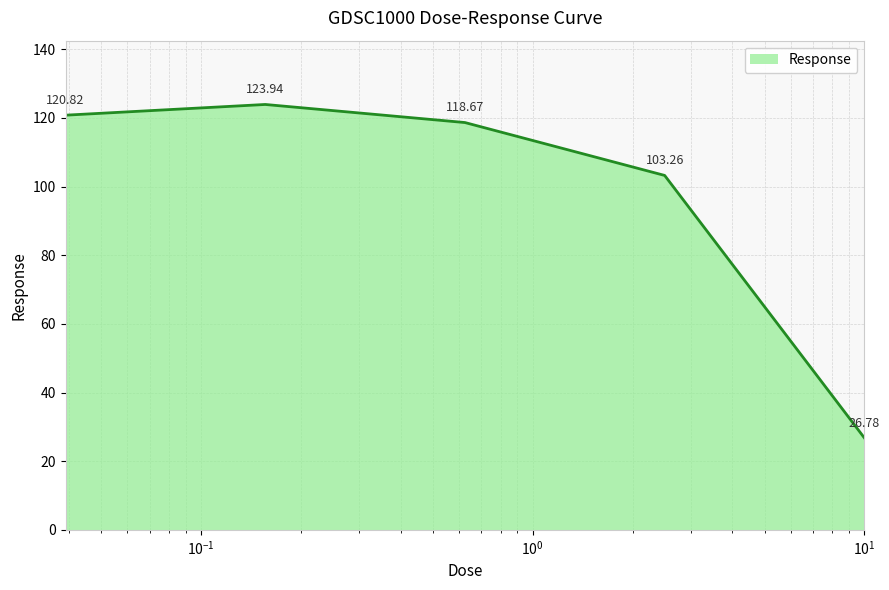

What is the minimum value shown in the chart?

26.8